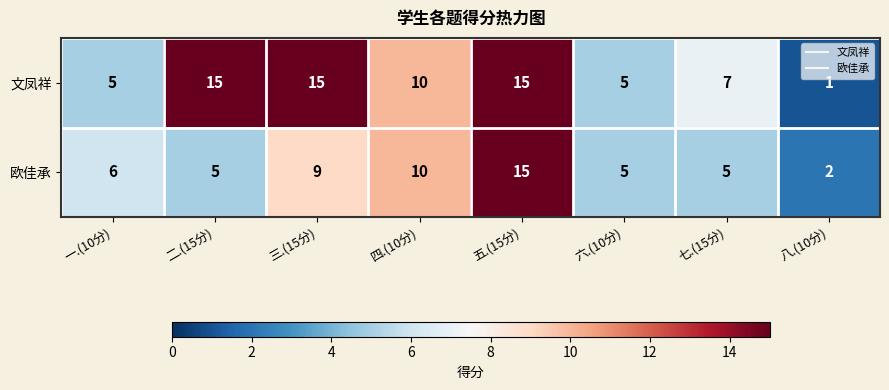

What is the difference between the maximum and second lowest values in the 欧佳承 series?

10